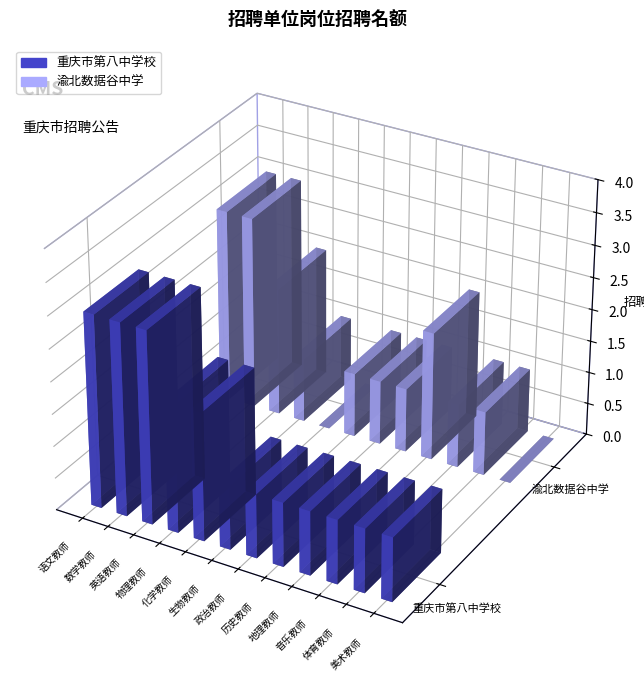

What is the approximate value of 重庆市第八中学校 at 化学教师?

2